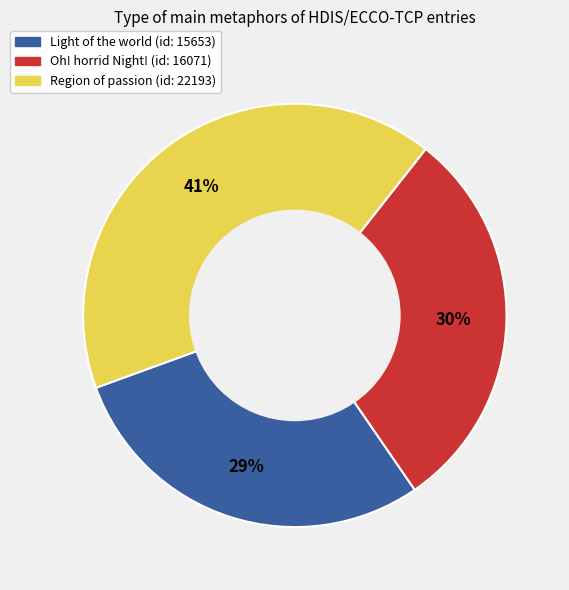

To the nearest percent, what is the average slice percentage?

33%